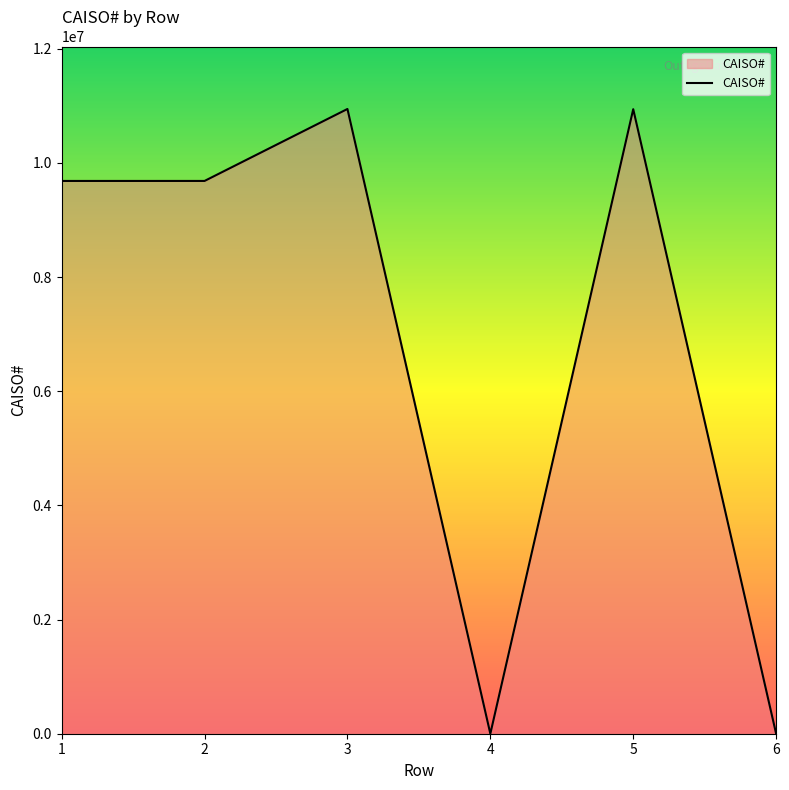

What is the sum of all values?

41255127